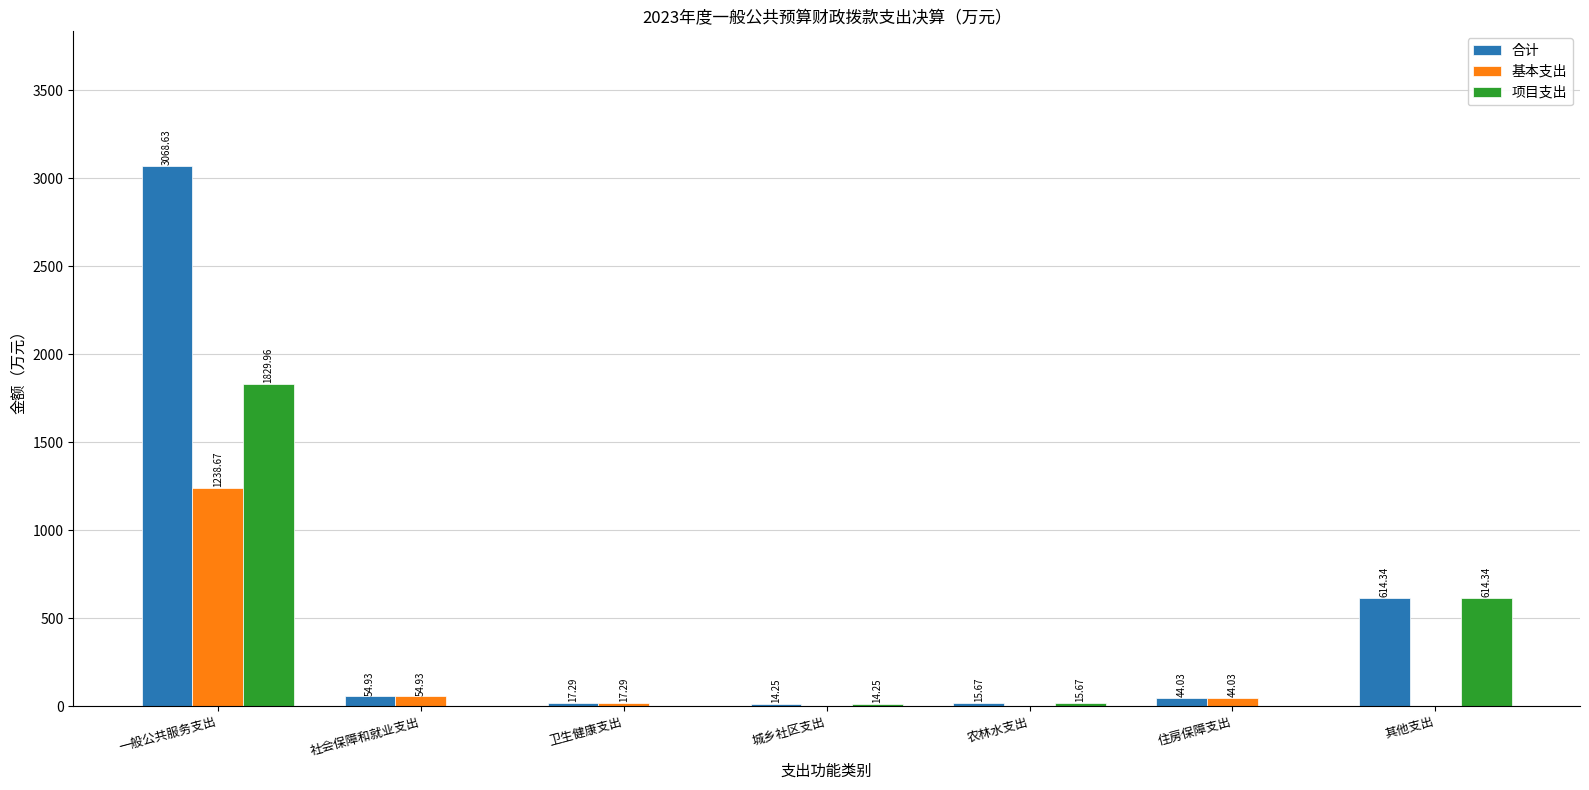

What is the sum of all 基本支出 values?

1354.9